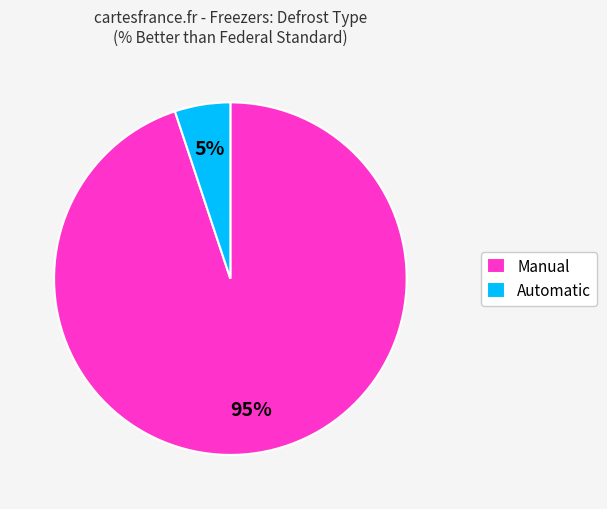

To the nearest percent, what percentage of the pie is Automatic?

5%